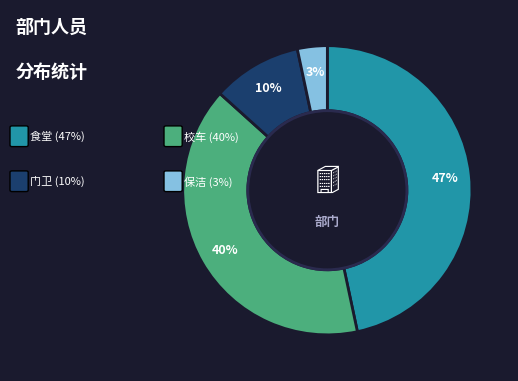

To the nearest percent, what is the average slice percentage?

25%